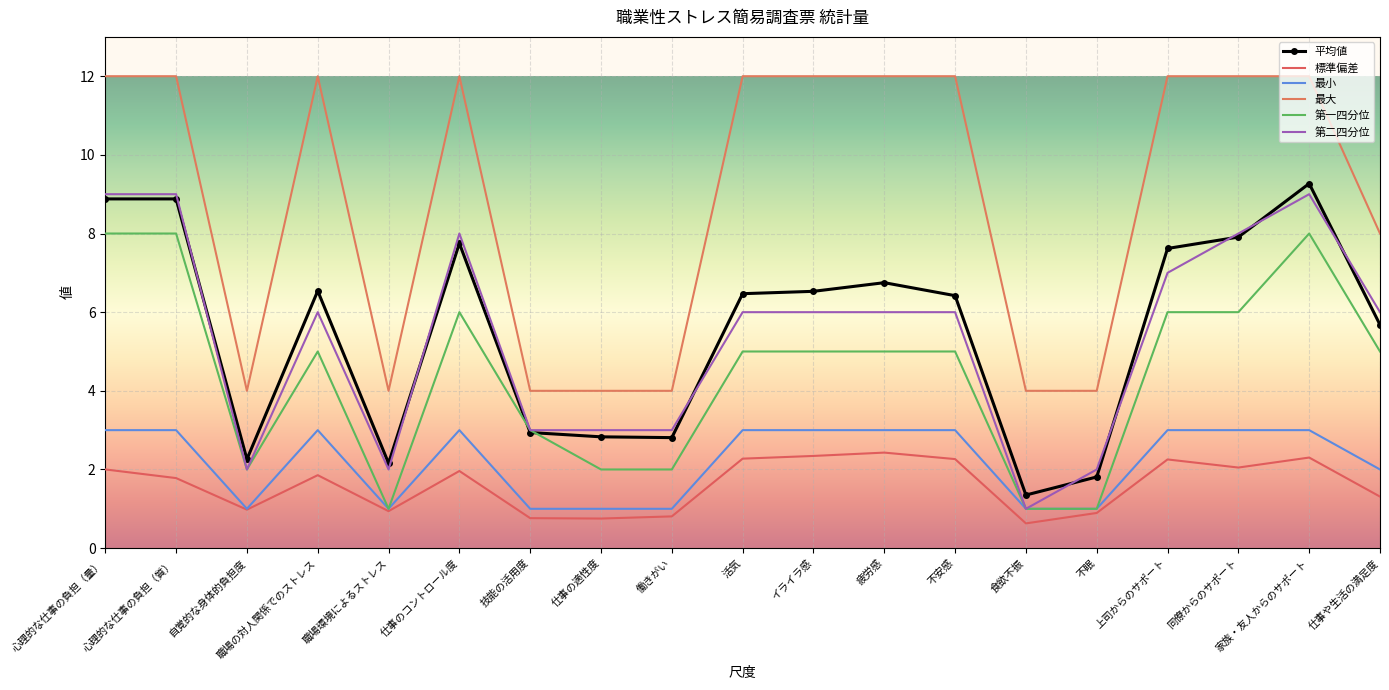

What is the average value of the 第二四分位 series?

5.4